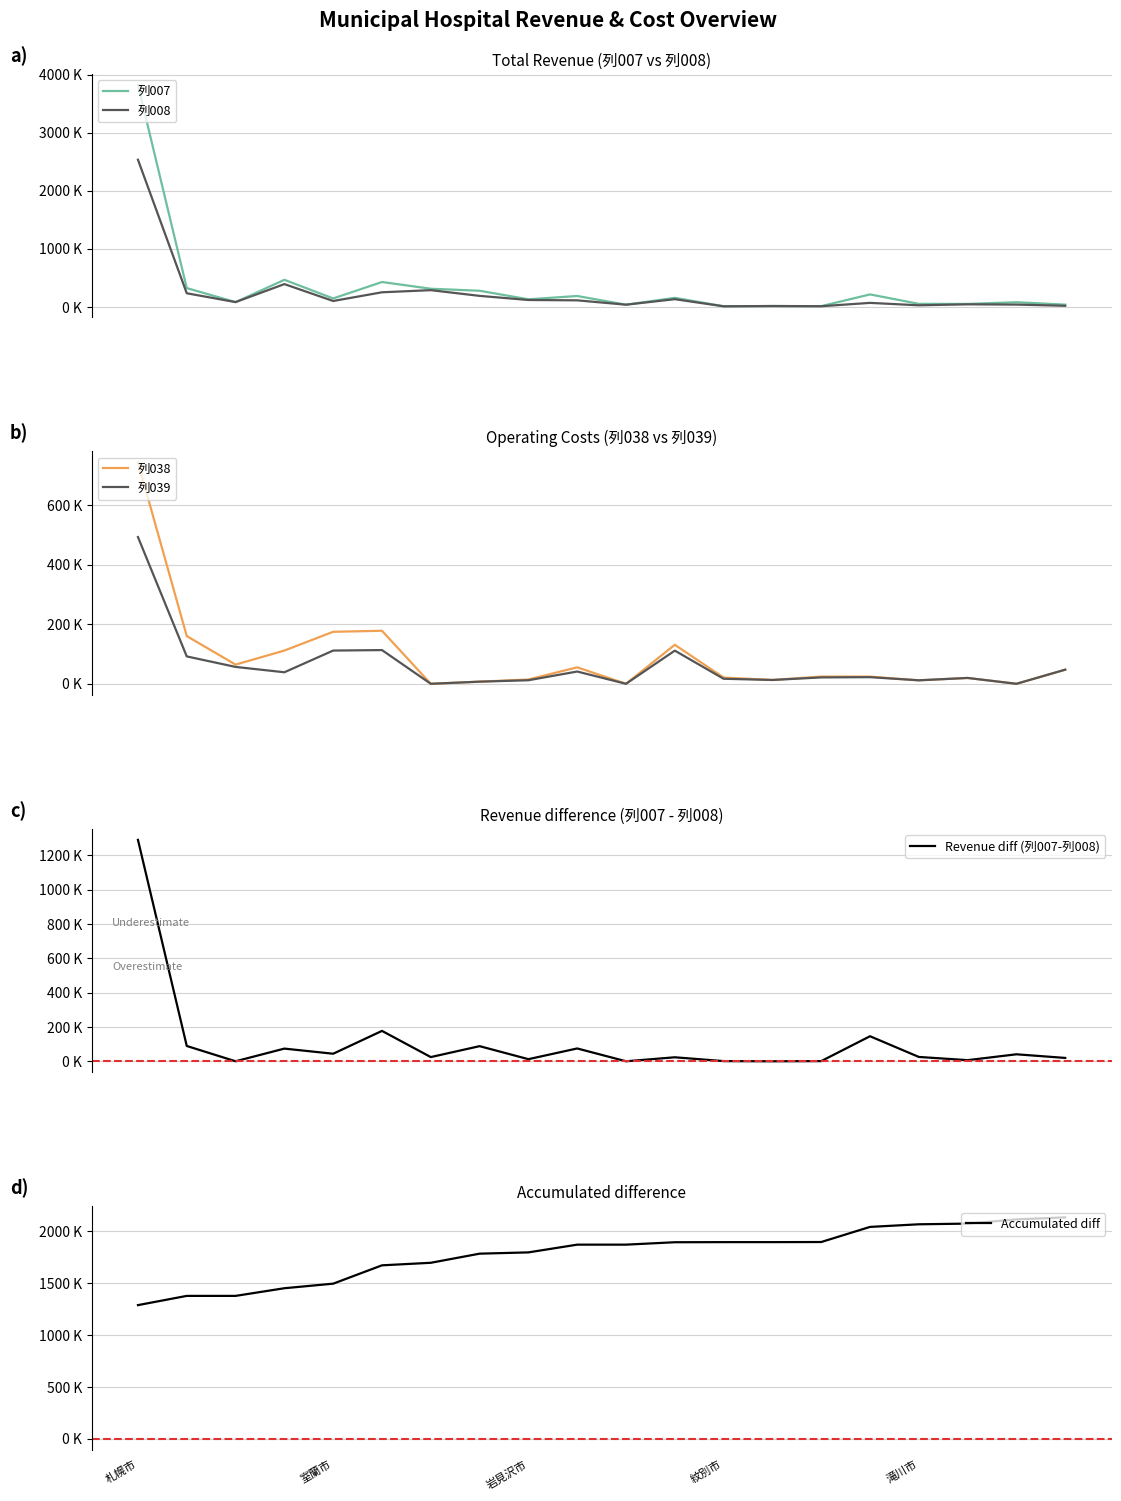

True or false: Accumulated diff and 列038 intersect in this chart.

False